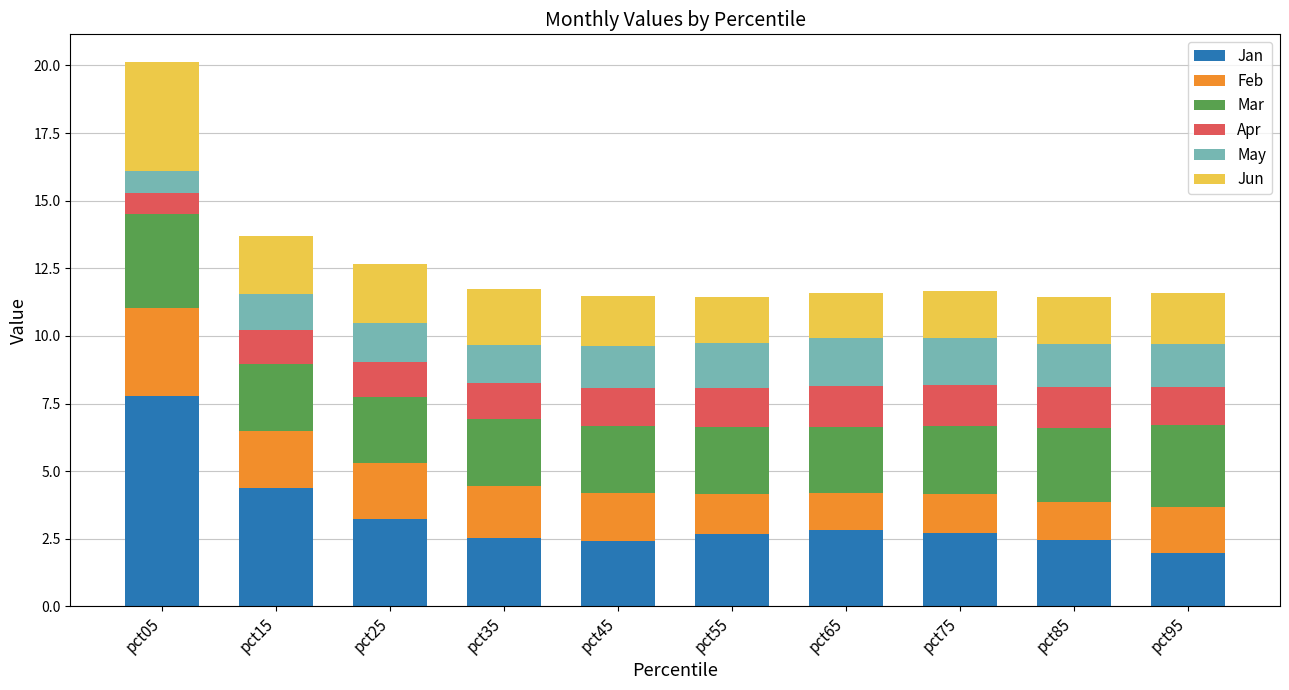

At which category is the sum across all series the highest?

pct05